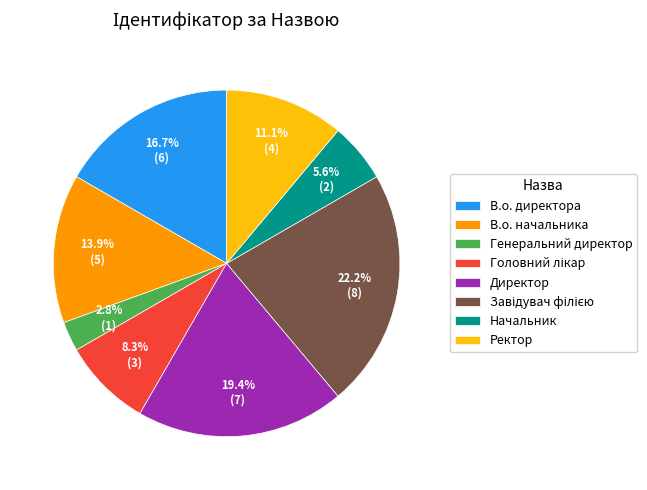

What is the ratio of the value at В.о. начальника to the value at В.о. директора?

0.8